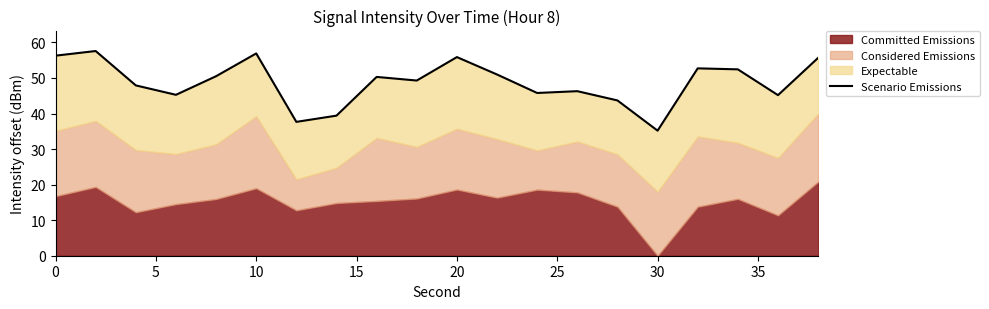

How many lines are shown in the chart?

1